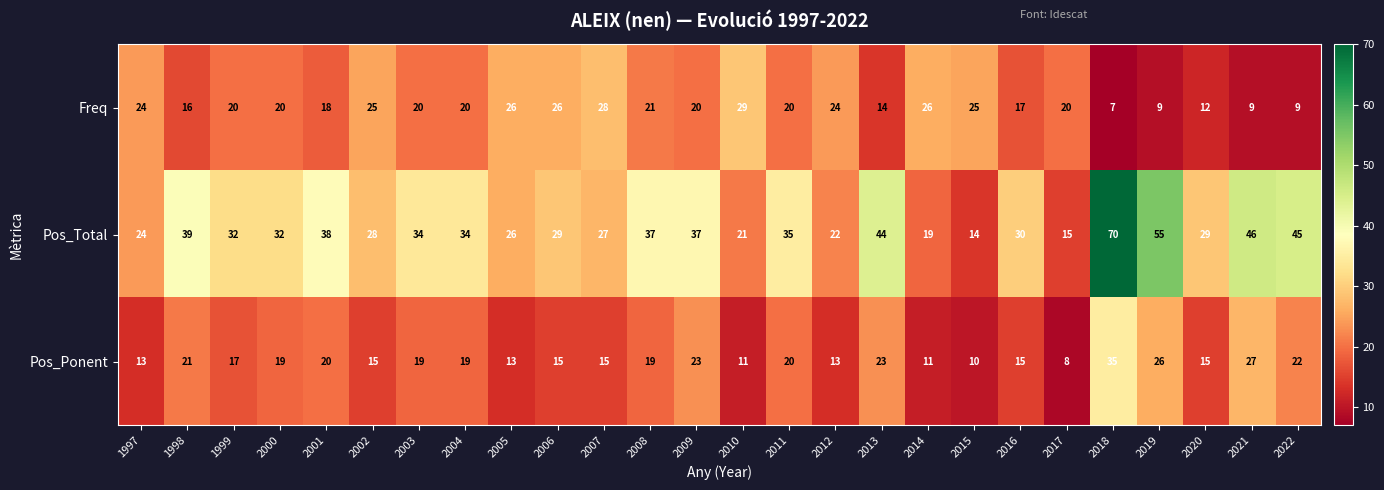

Read the Pos_Ponent value at 2014.

11